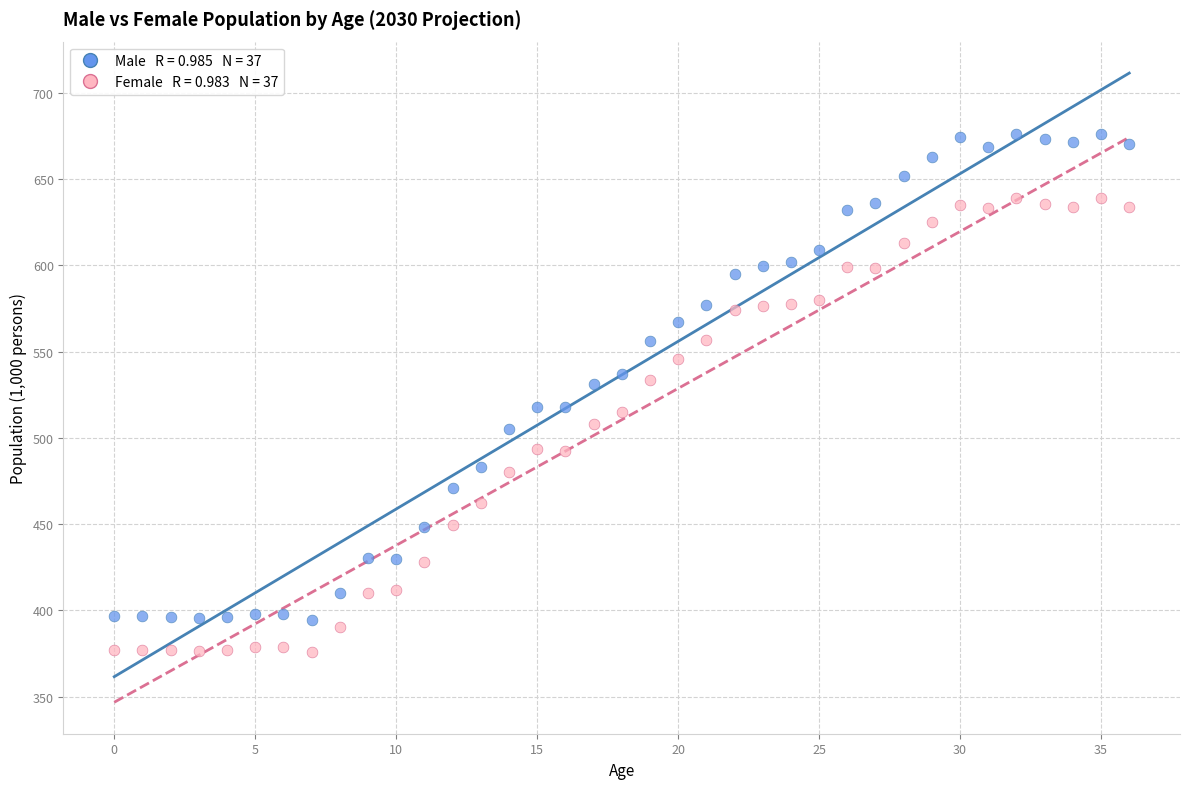

Across all data points, what is the range of Y values (max minus min)?

300.2